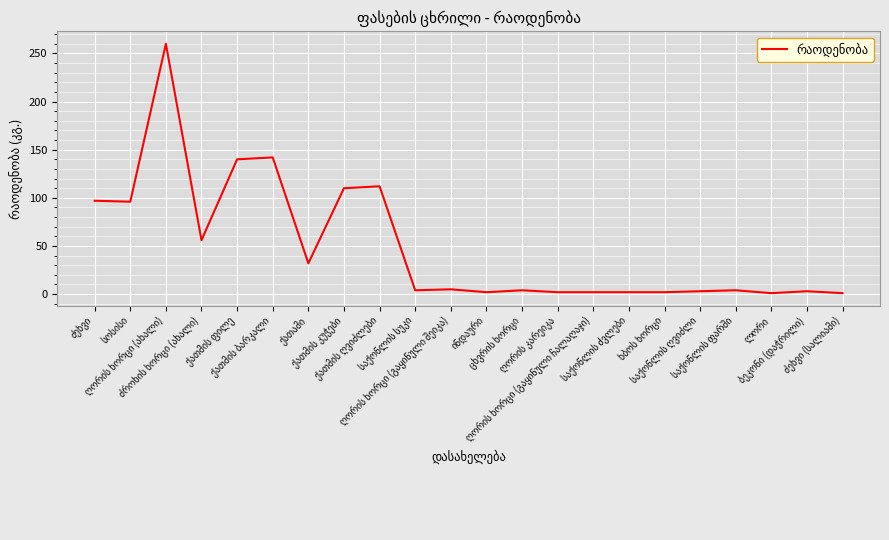

What is the maximum value shown in the chart?

260